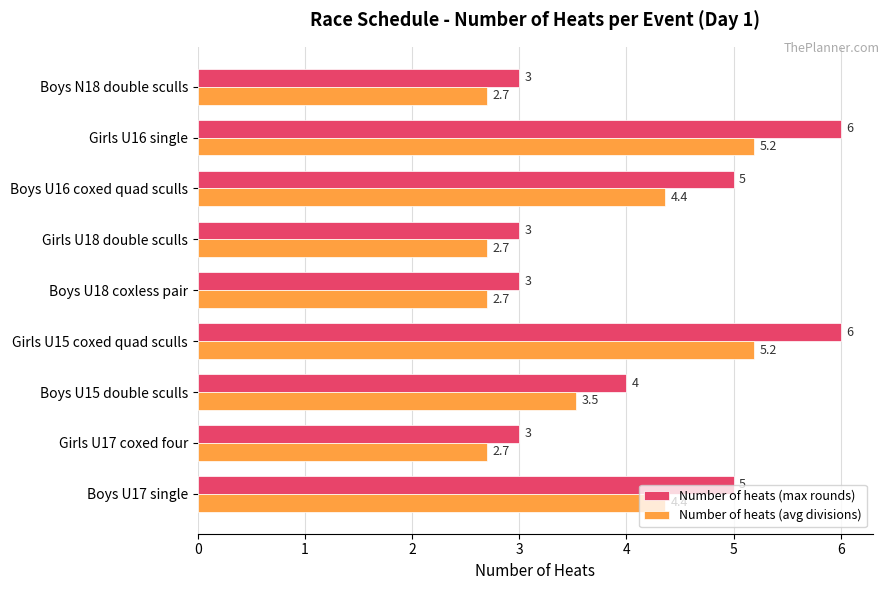

How many values in the Number of heats (avg divisions) series are below 3?

4